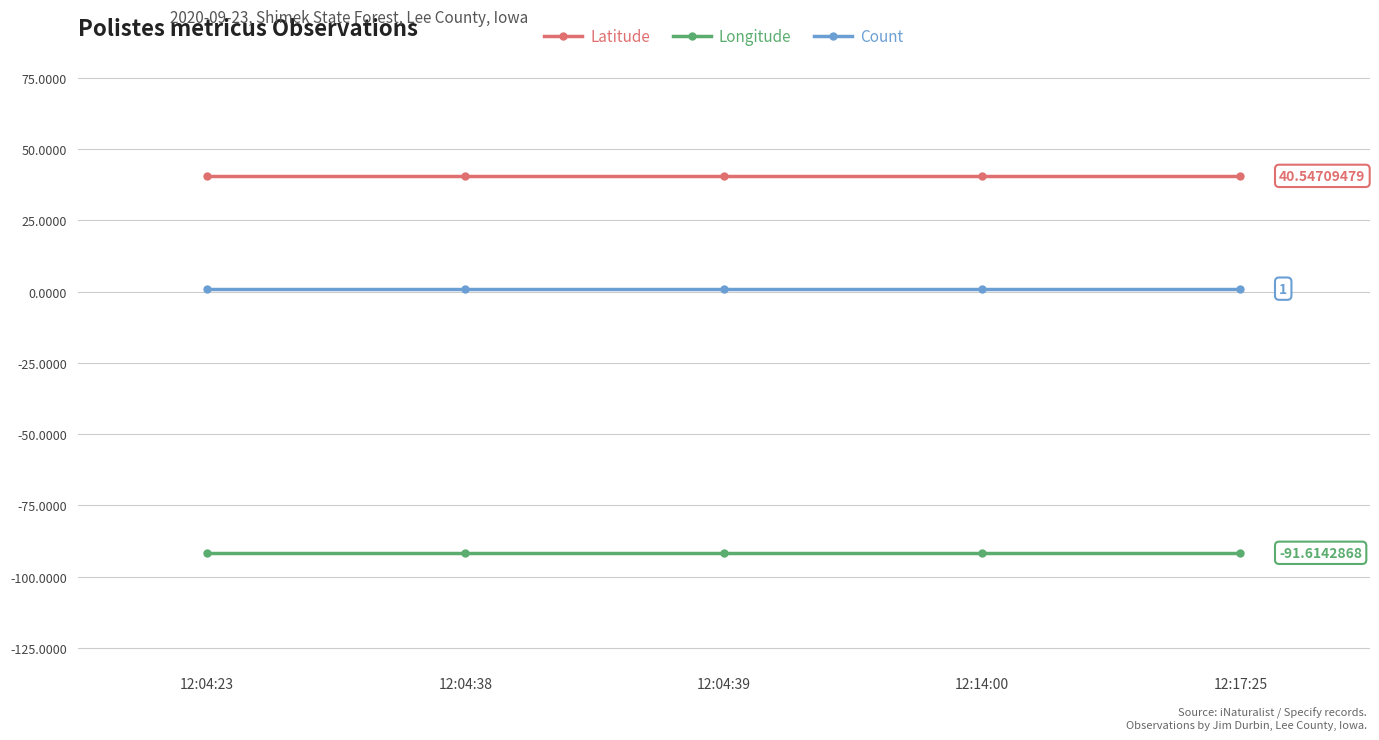

True or false: Count and Longitude cross at least once.

False